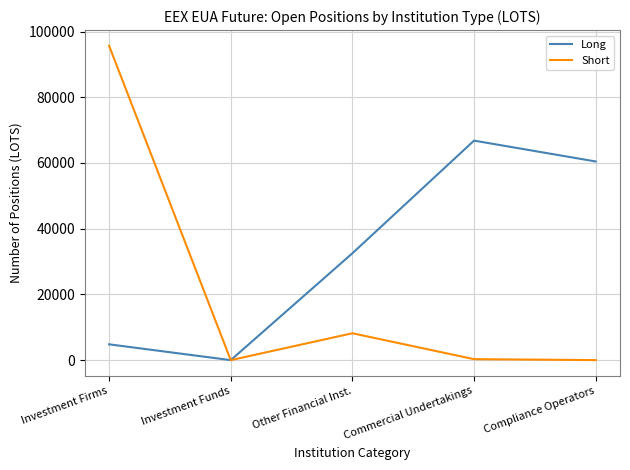

True or false: Short has a value of 55696 at Investment Firms.

False